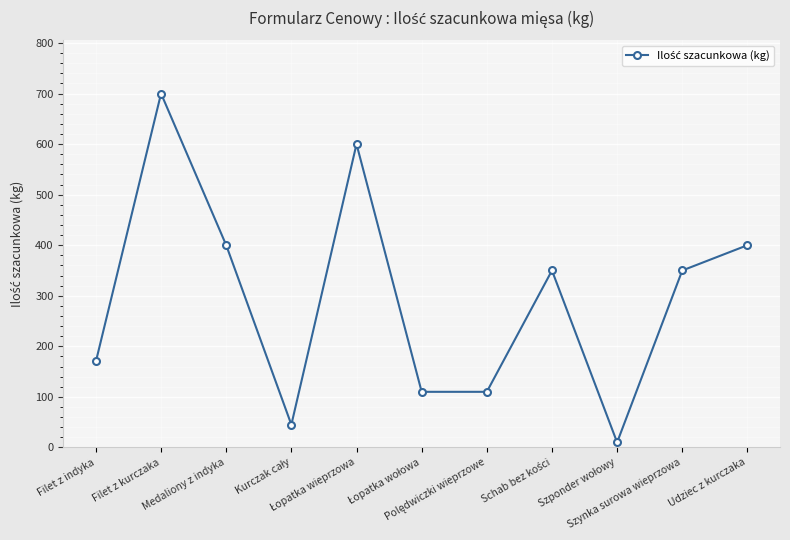

Is it true that the value at Filet z kurczaka is 364?

False